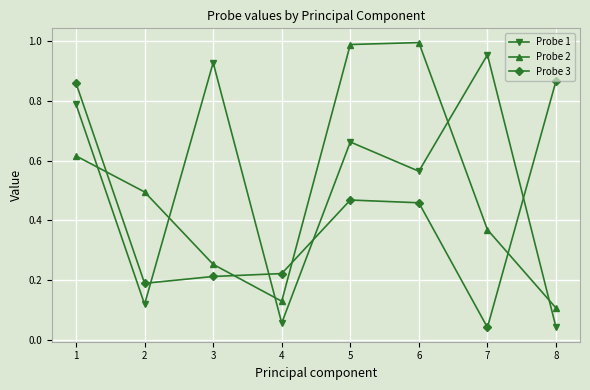

Is it true that Probe 1 equals 0.4 at 3?

False